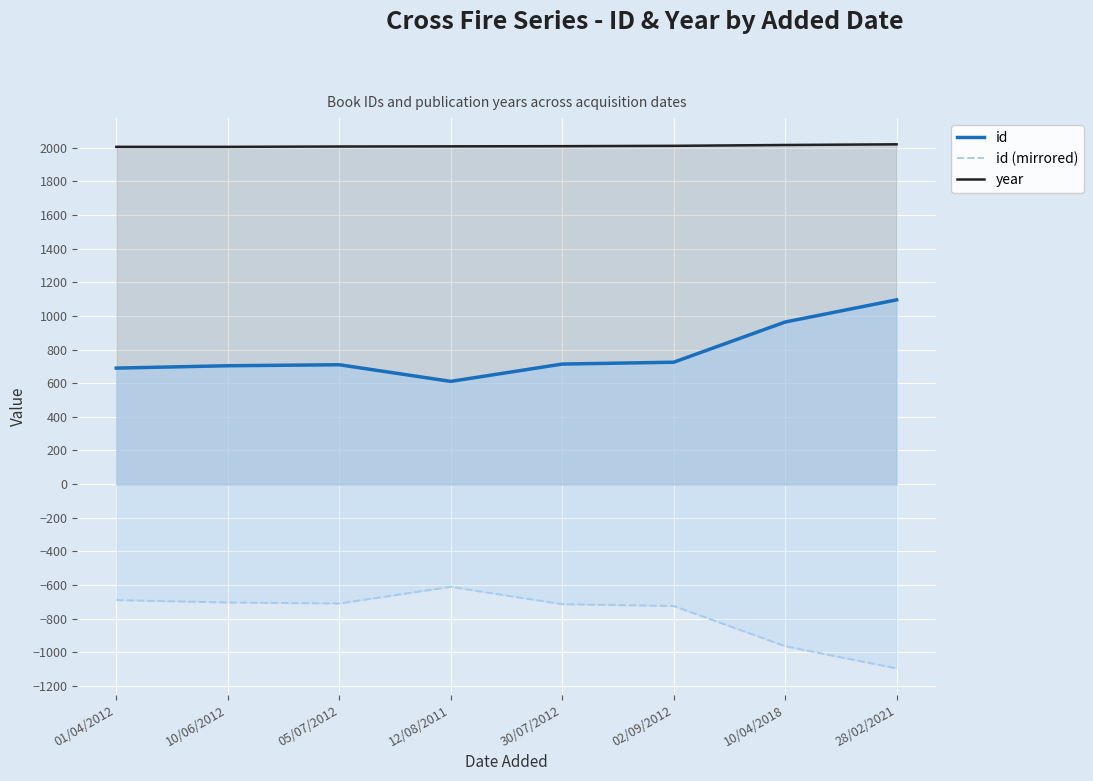

Rank the series by their average value, from lowest to highest.

id (mirrored), id, year